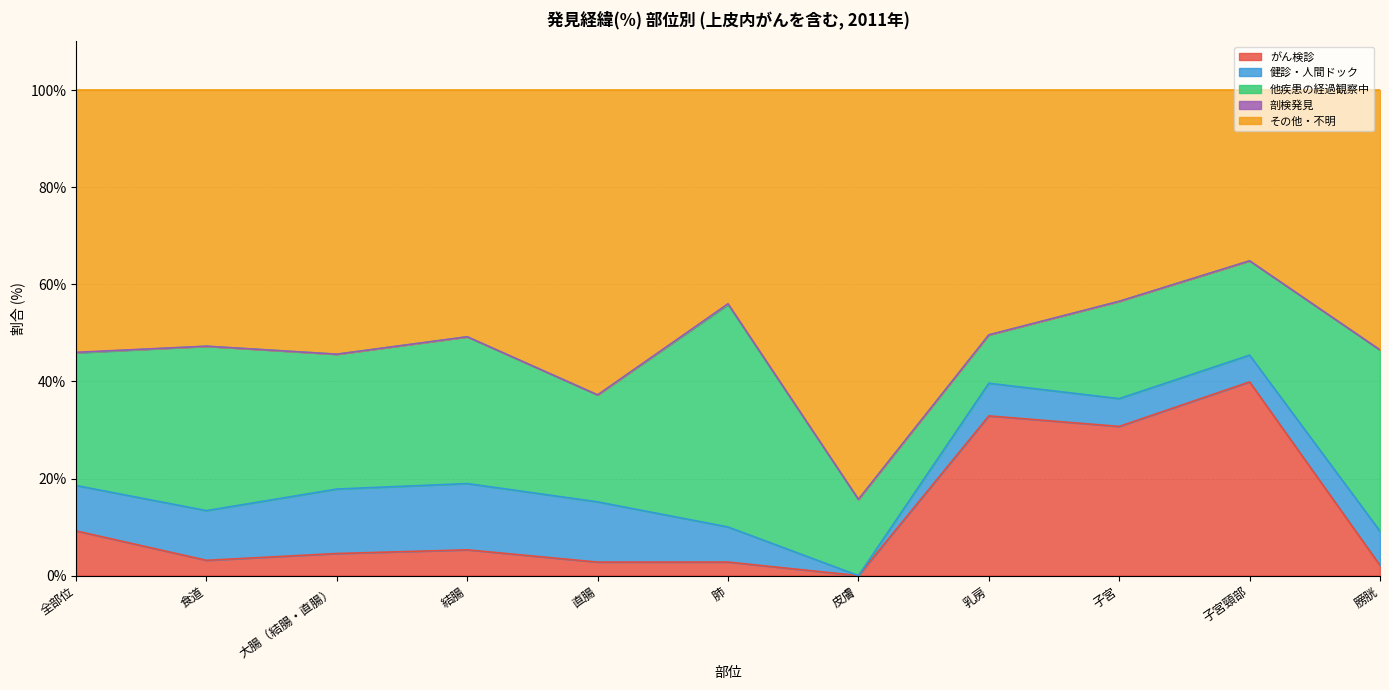

True or false: その他・不明 and 剖検発見 cross at least once.

False